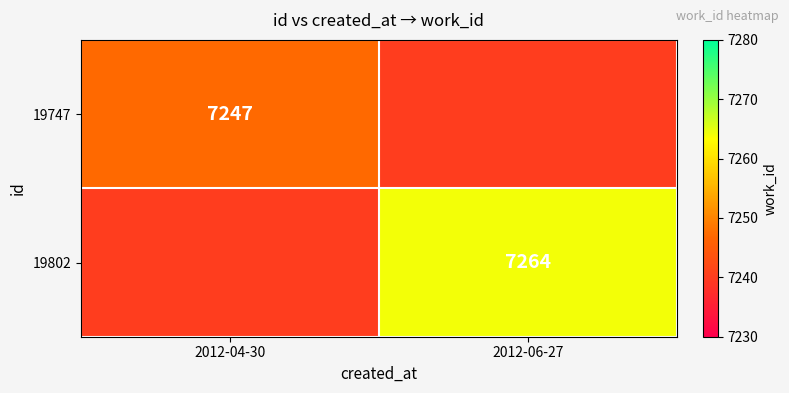

What is the smallest value displayed?

7240